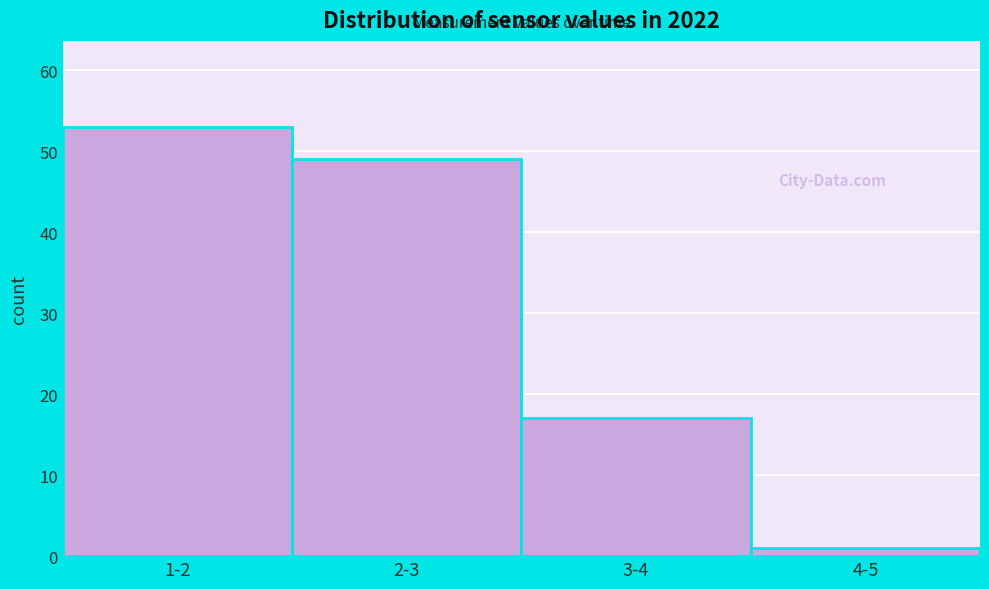

Reading left to right, transcribe all the data shown in this chart.

53	49	17	1